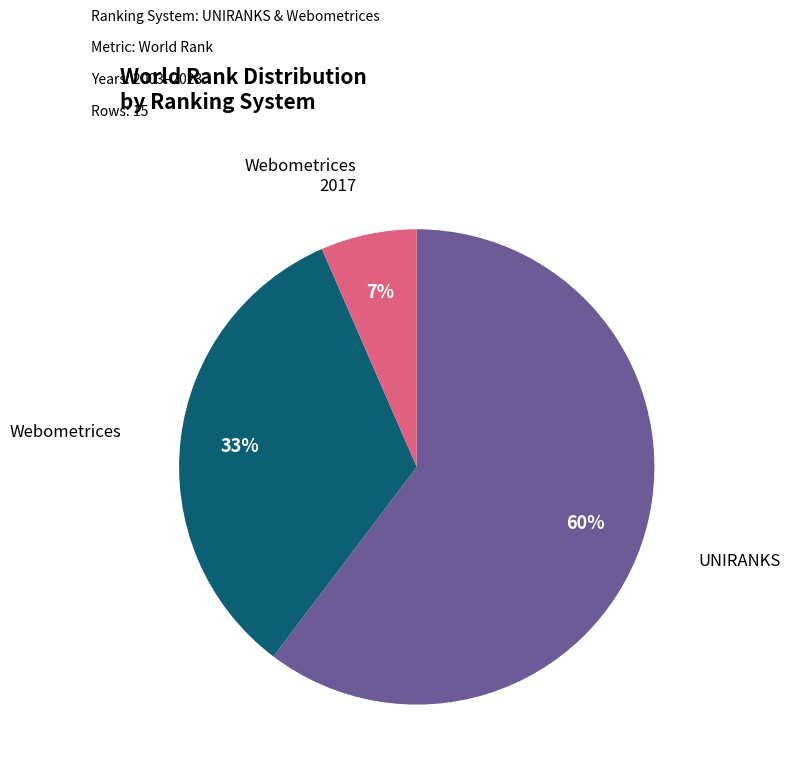

How many slices are in this pie chart?

3